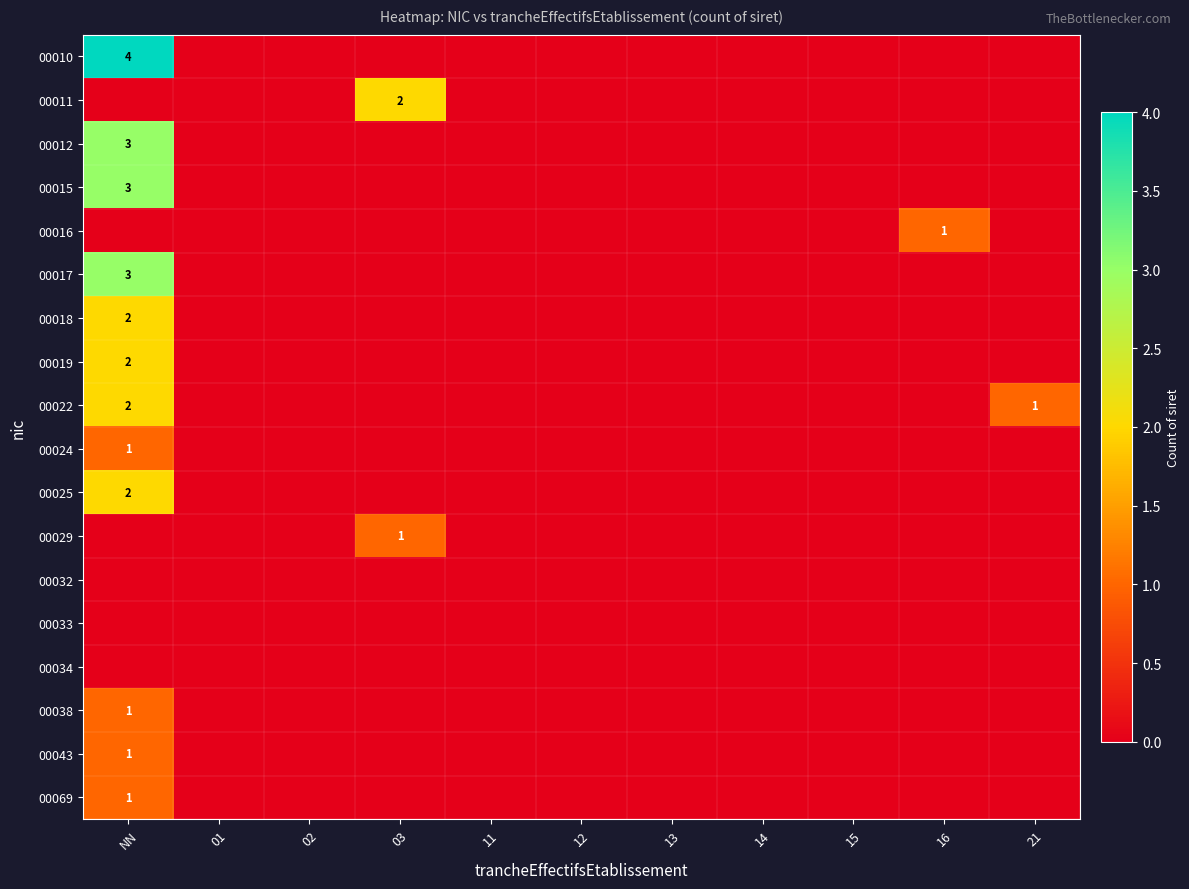

Count the number of categories in the chart.

11